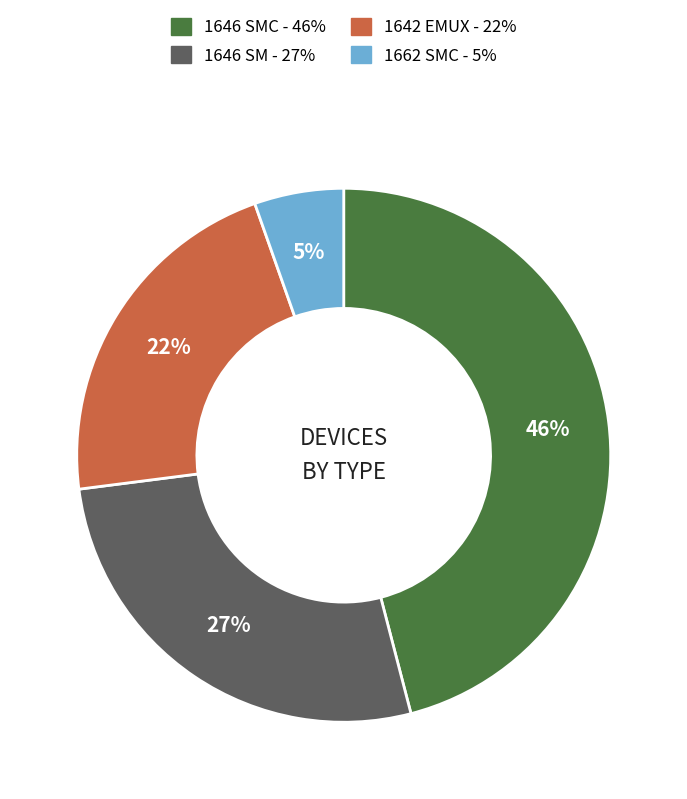

Does any single category account for the majority?

No